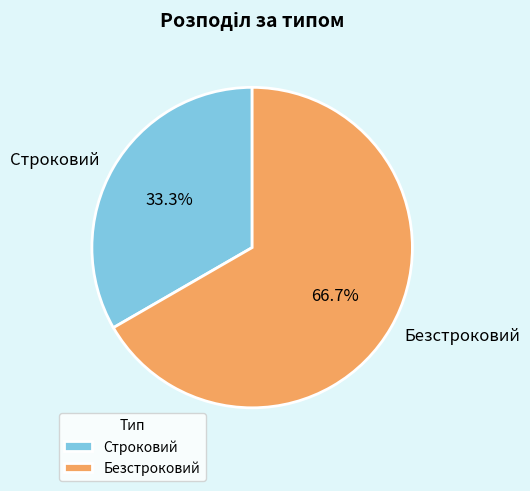

Does Строковий represent more than half of the total?

No